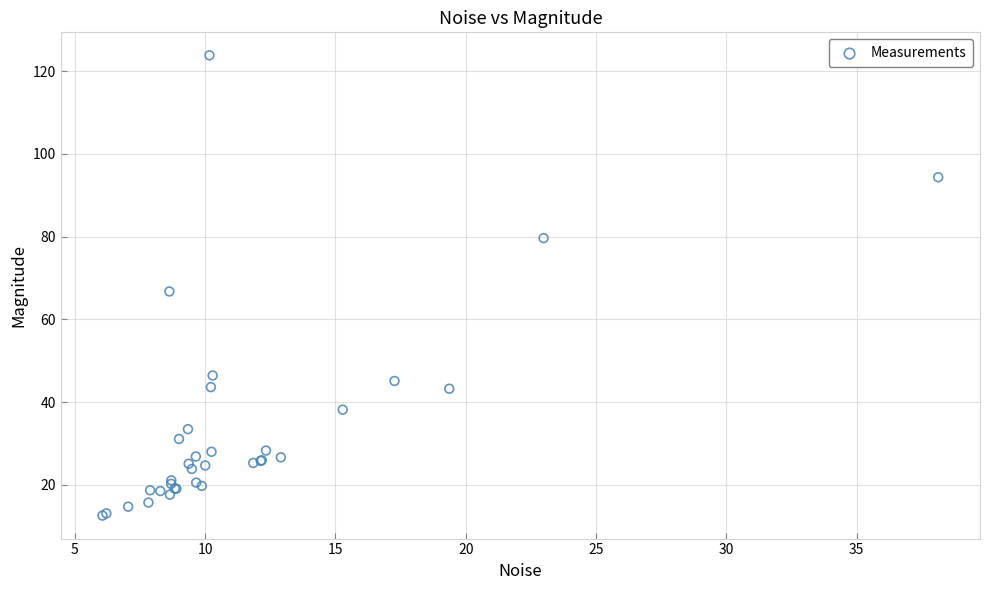

What Y value in the scatter plot is closest to 68?

66.8